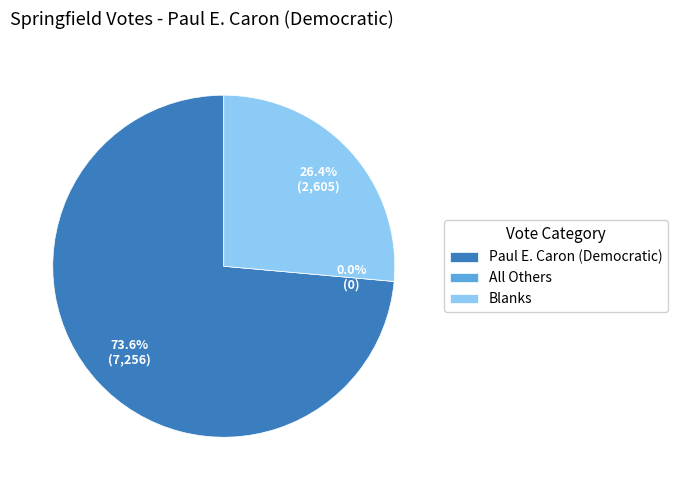

Which category has the biggest portion of the pie?

Paul E. Caron (Democratic)